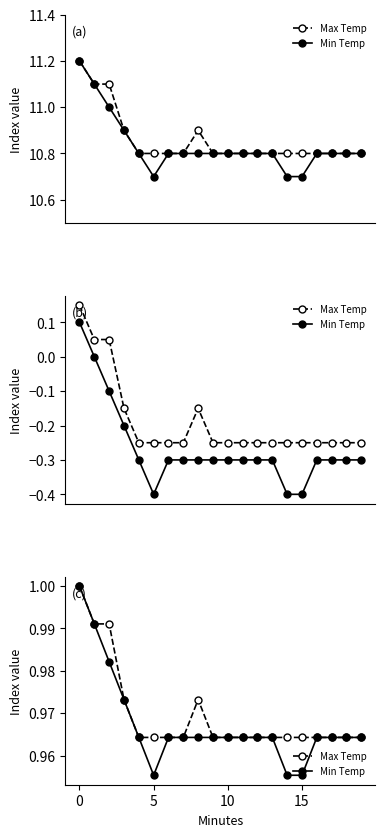

At how many categories does at least one series exceed 0?

20